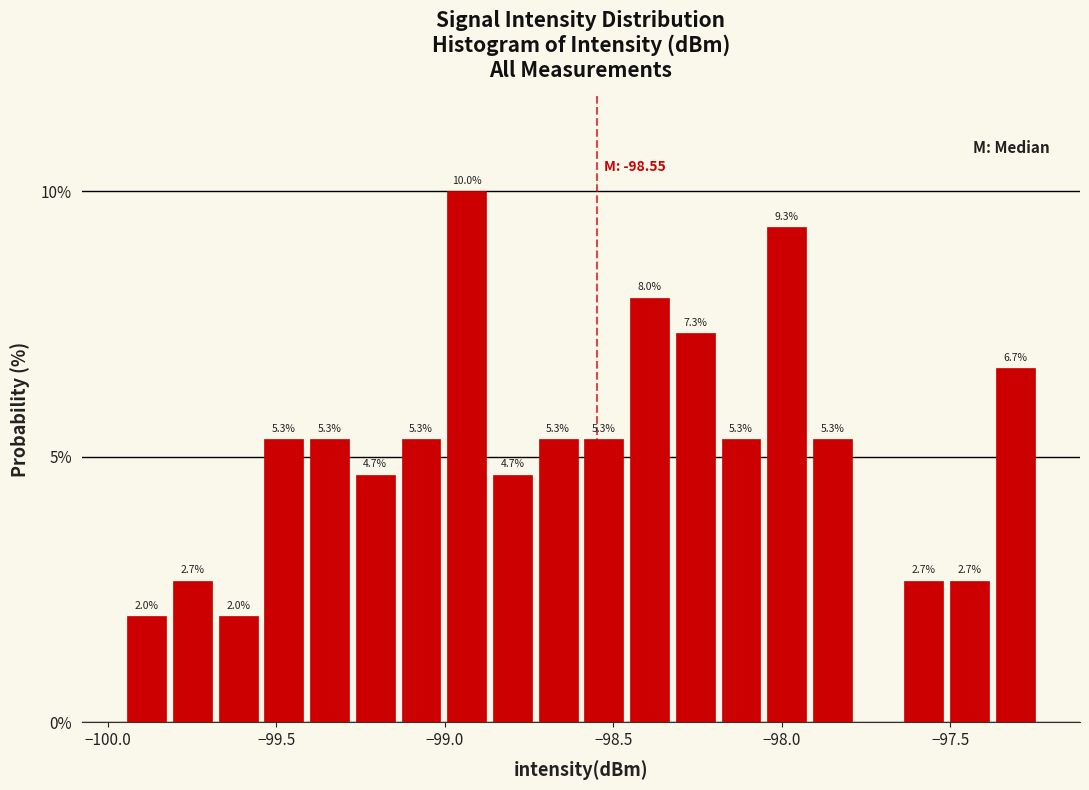

Read against the x-axis, roughly where is the centre of the tallest bar?

-98.95